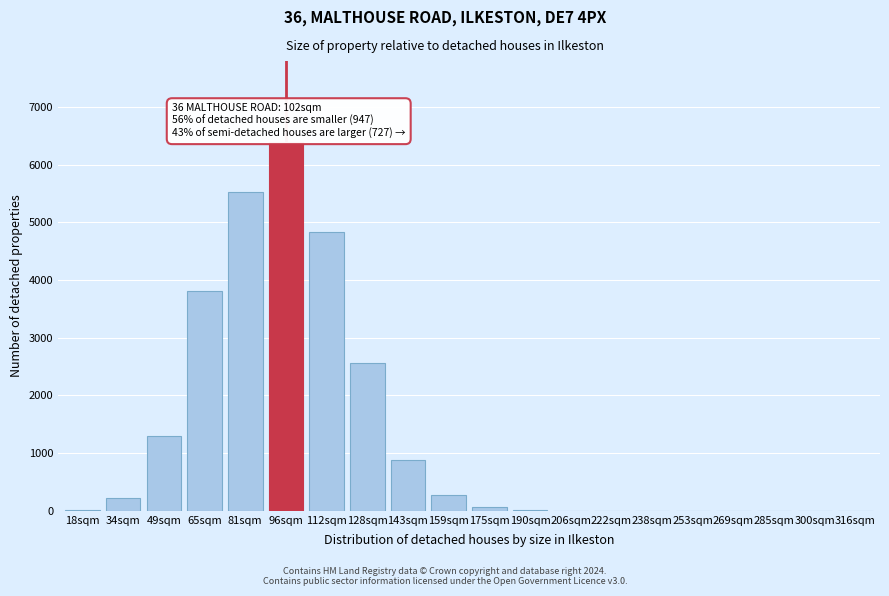

The chart shows a value of -2929 at 206sqm. True or false?

False